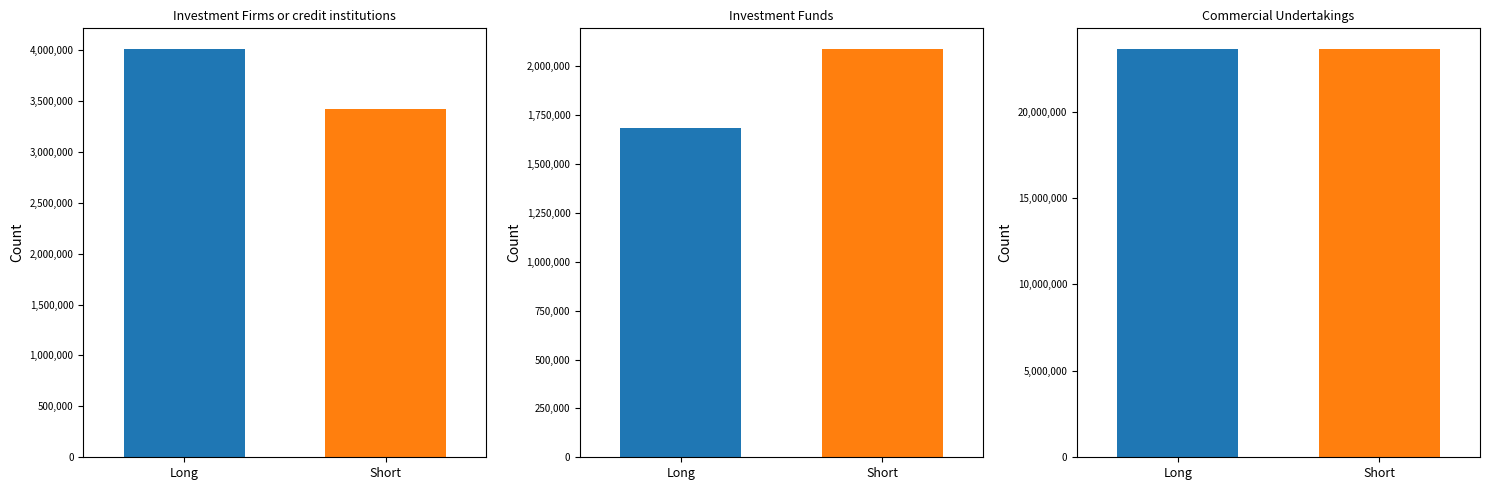

Rank the series by their maximum value, from lowest to highest.

Long, Short